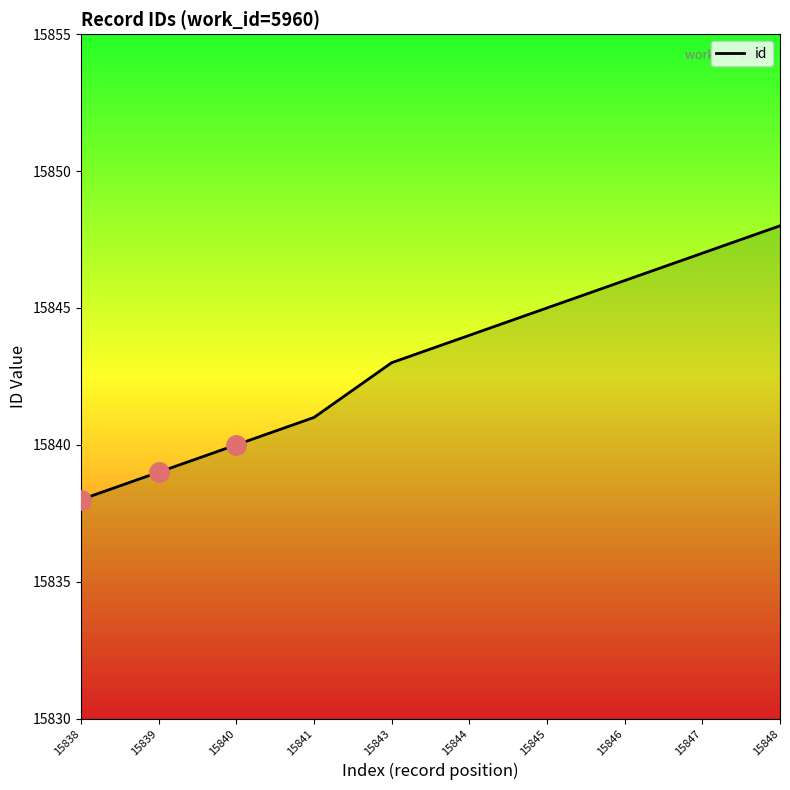

Where is the data nearest to the value 15843?

15843